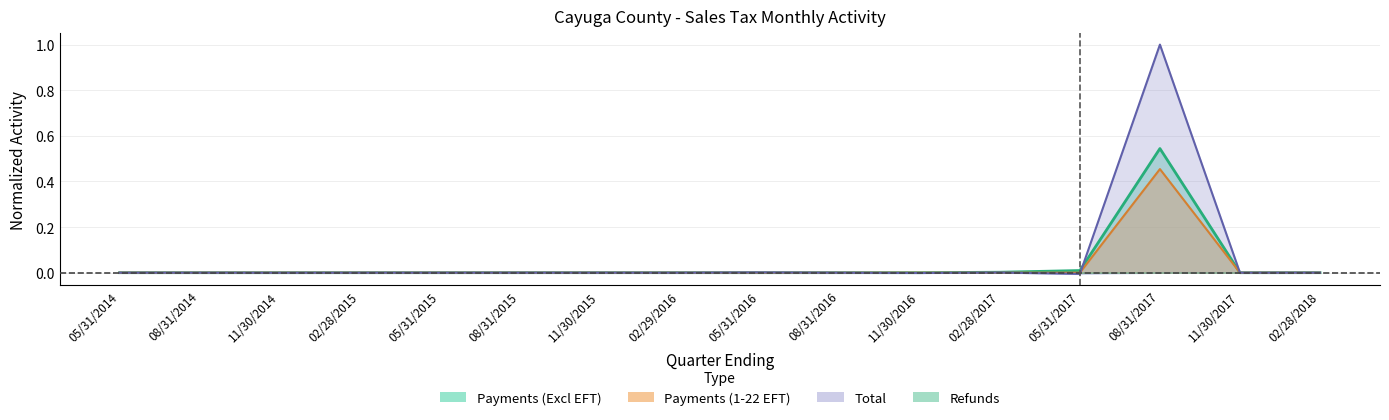

True or false: Payments (Excl EFT) has a value of 0.5 at 08/31/2017.

True